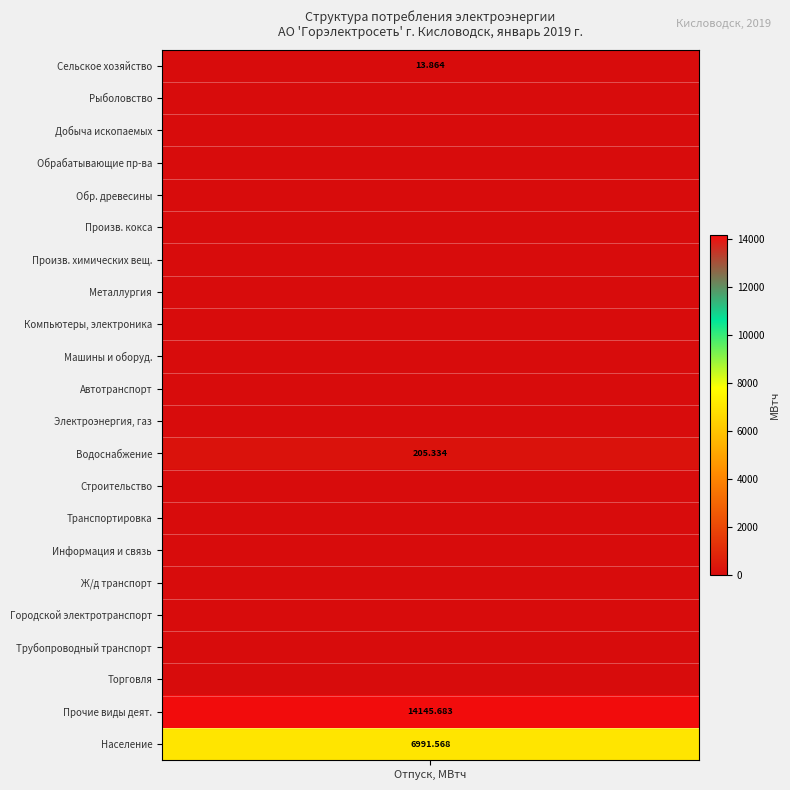

The chart shows a value of 13.9 at values. True or false?

True